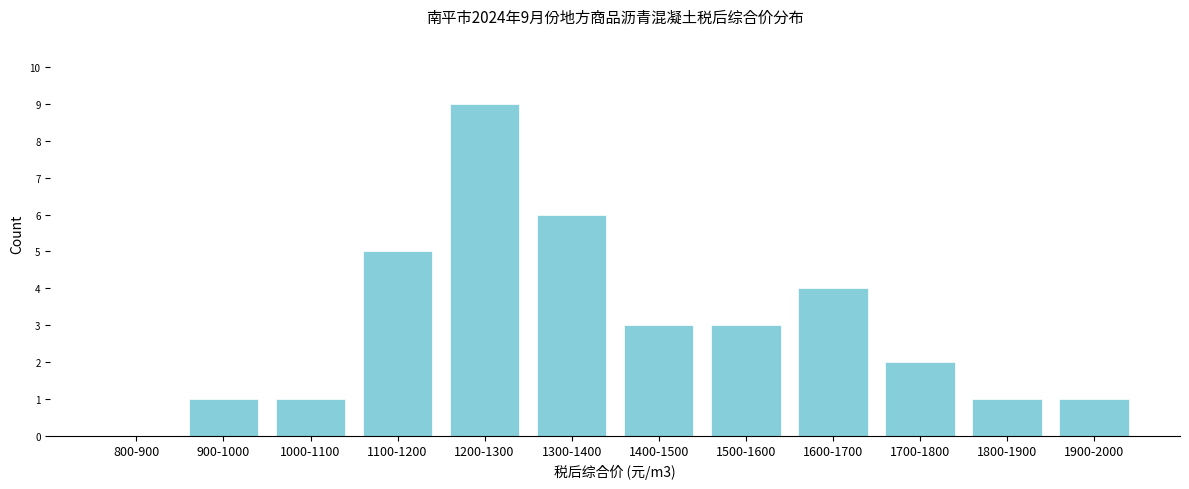

Reading left to right, what are all the values shown in this chart?

800-900=0	900-1000=1	1000-1100=1	1100-1200=5	1200-1300=9	1300-1400=6	1400-1500=3	1500-1600=3	1600-1700=4	1700-1800=2	1800-1900=1	1900-2000=1